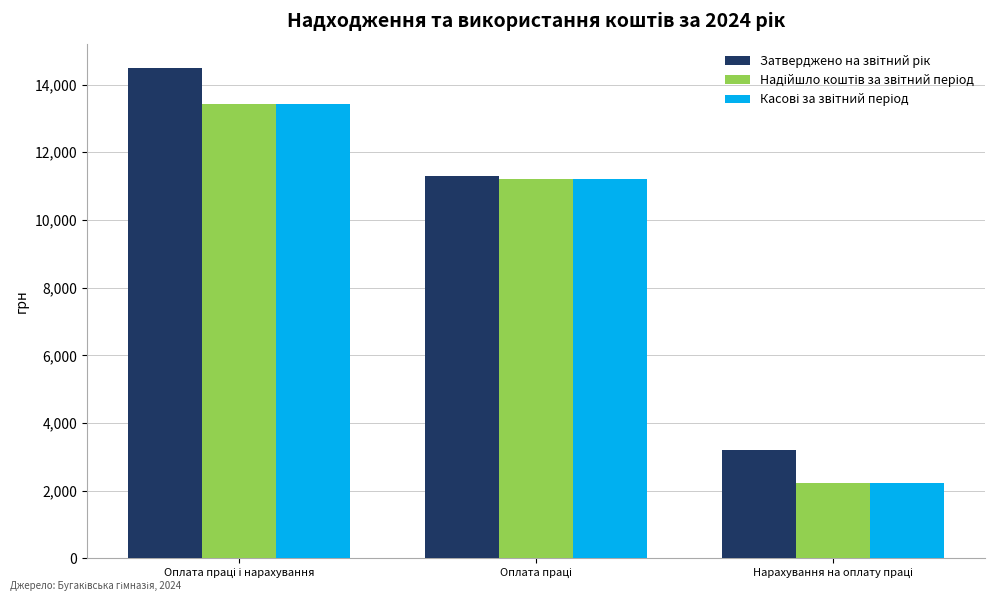

What is the minimum value shown in the chart?

2229.8